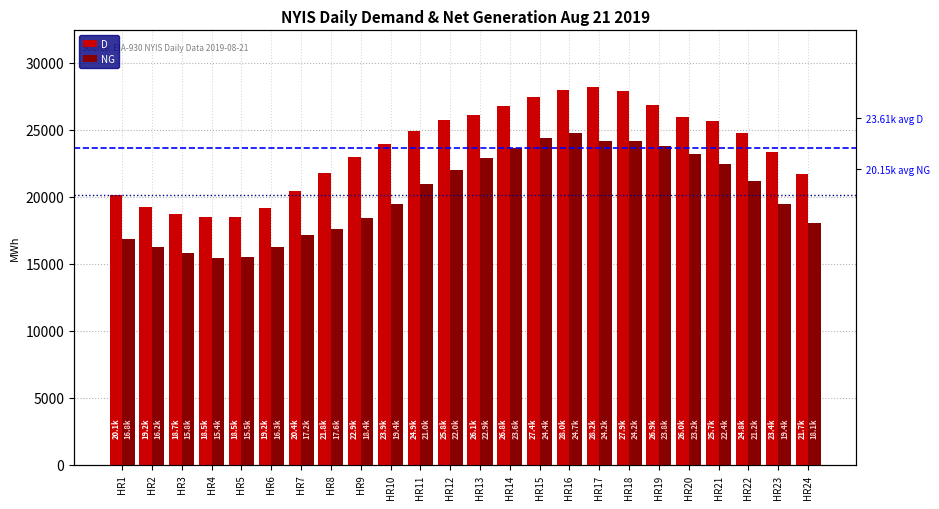

List the labels in order of D value, smallest first.

HR4, HR5, HR3, HR6, HR2, HR1, HR7, HR24, HR8, HR9, HR23, HR10, HR22, HR11, HR21, HR12, HR20, HR13, HR14, HR19, HR15, HR18, HR16, HR17